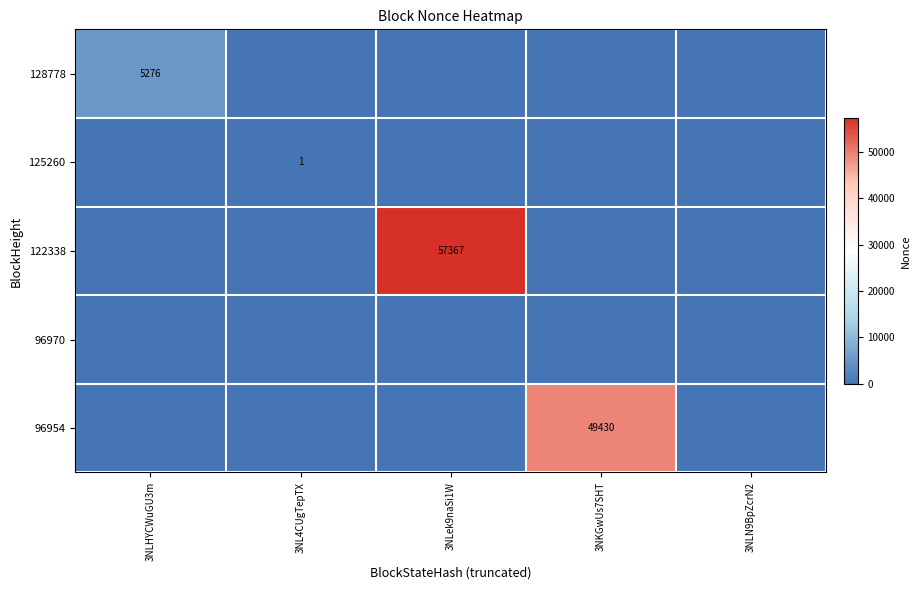

The value of 96954 at 3NKGwUs7SHT is 49430. True or false?

True